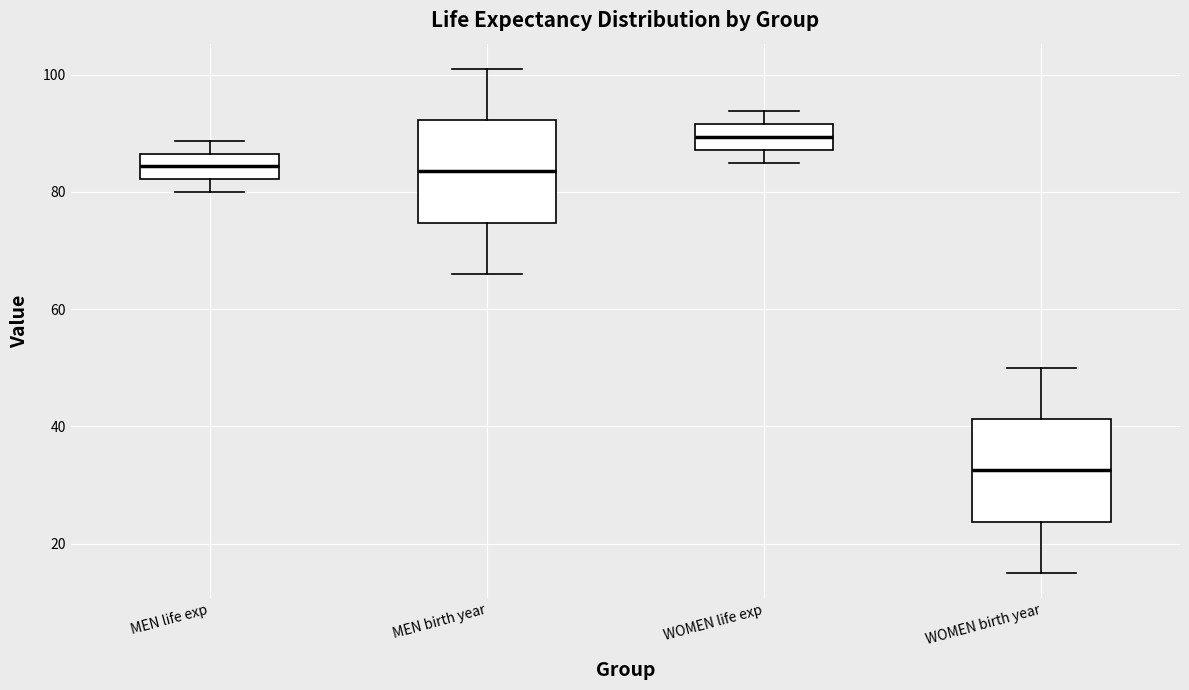

Reading left to right, transcribe this box plot: for each box, give where its median line is, the range the box spans, and where its two whiskers end, as read against the y-axis. The values are not printed on the chart, so give them approximately, as read against the axis.

MEN life exp: median 84, box 82 to 86, whiskers 80 to 88
MEN birth year: median 84, box 74 to 92, whiskers 66 to 102
WOMEN life exp: median 90, box 88 to 92, whiskers 86 to 94
WOMEN birth year: median 32, box 24 to 42, whiskers 16 to 50